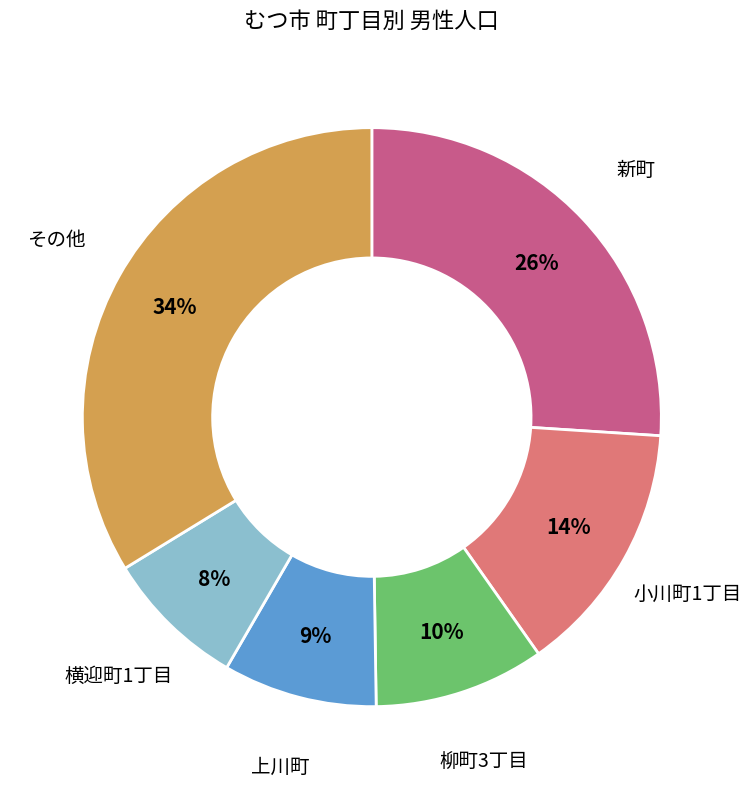

Is there any slice that represents more than half of the pie?

No